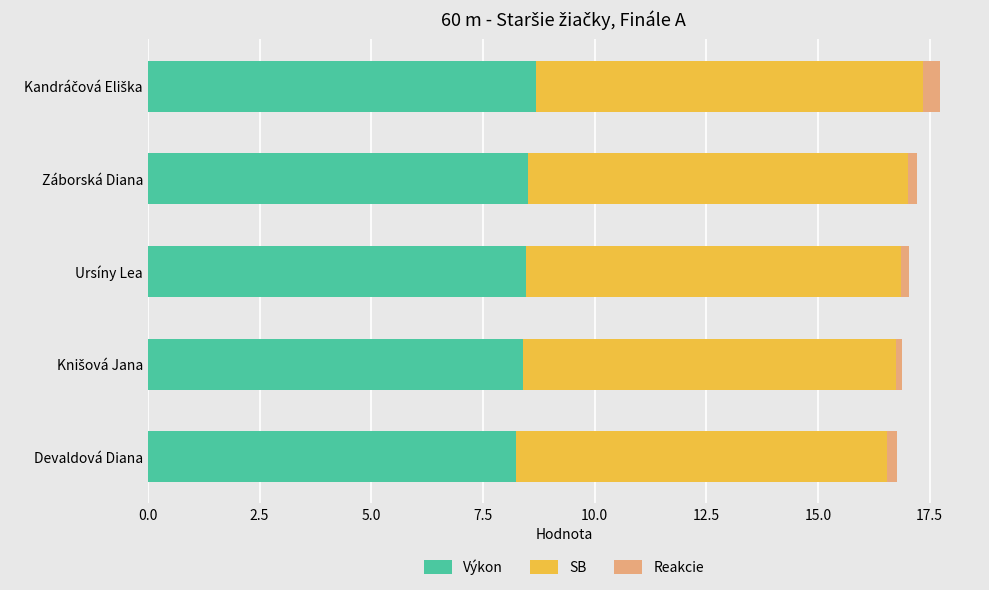

What is the maximum value for Výkon?

8.7